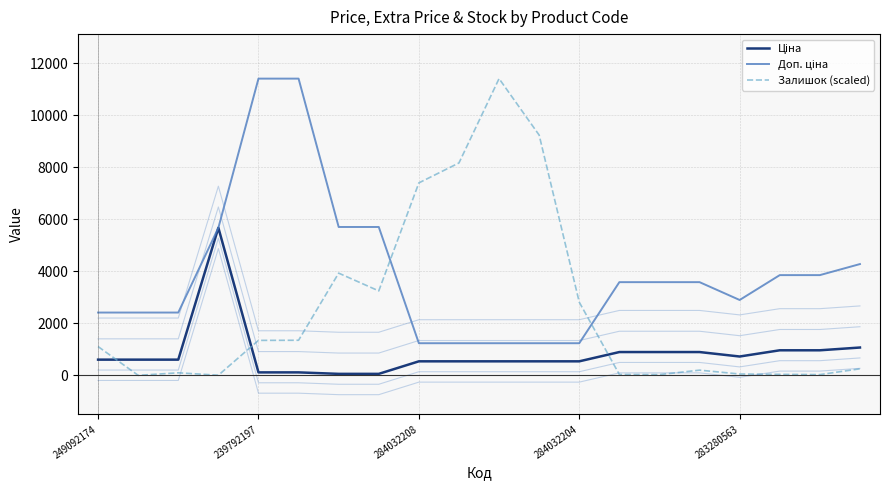

Reading left to right, extract all data points from this chart.

Ціна: 603.7	603.7	603.7	5673.8	114.1	114.1	57.0	57.0	539.0	539.0	539.0	539.0	539.0	895.9	895.9	895.9	724.5	963.5	963.5	1069.8
Доп. ціна: 2414.8	2414.8	2414.8	5673.8	11410.0	11410.0	5705.0	5705.0	1235.4	1235.4	1235.4	1235.4	1235.4	3583.6	3583.6	3583.6	2897.8	3854.0	3854.0	4279.1
Залишок: 1107.0	0.0	97.7	4.7	1344.3	1348.9	3930.5	3246.7	7400.5	8167.9	11410.0	9237.8	2814.1	32.6	27.9	200.0	51.2	37.2	27.9	251.2